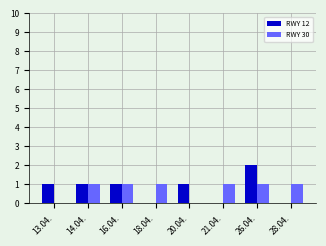

What is the average value of the RWY 12 series?

1